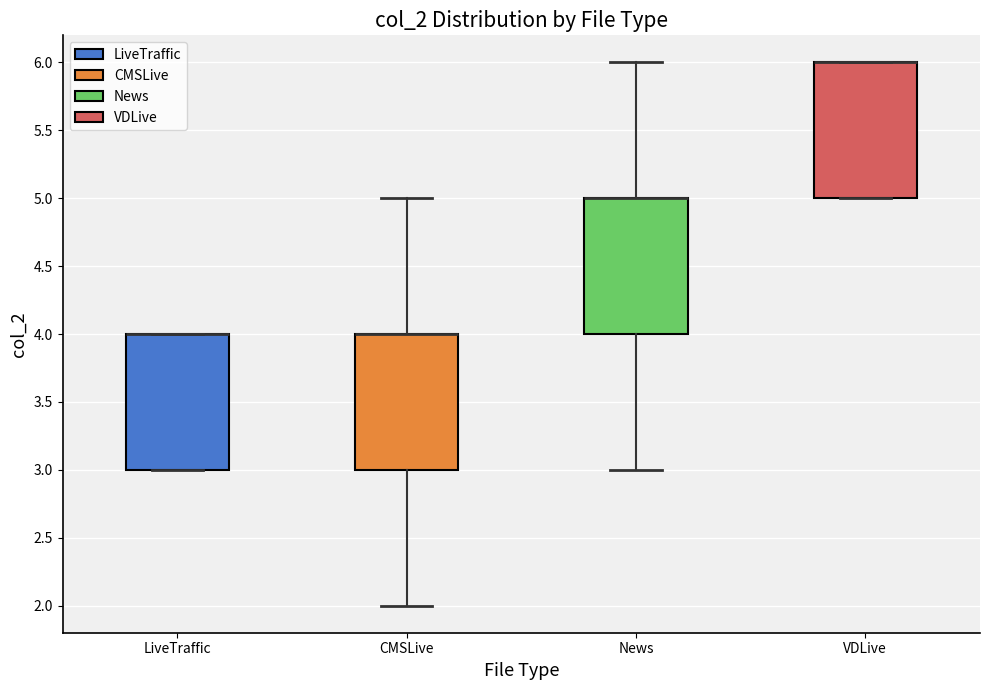

Reading left to right, read every box against the y-axis: the position of its median line, the range the box covers, and the ends of its whiskers. The values are not printed on the chart, so give them approximately, as read against the axis.

LiveTraffic: median 4 (drawn on the box's upper edge), box 3 to 4, whiskers 3 to 4
CMSLive: median 4 (drawn on the box's upper edge), box 3 to 4, whiskers 2 to 5
News: median 5 (drawn on the box's upper edge), box 4 to 5, whiskers 3 to 6
VDLive: median 6 (drawn on the box's upper edge), box 5 to 6, whiskers 5 to 6